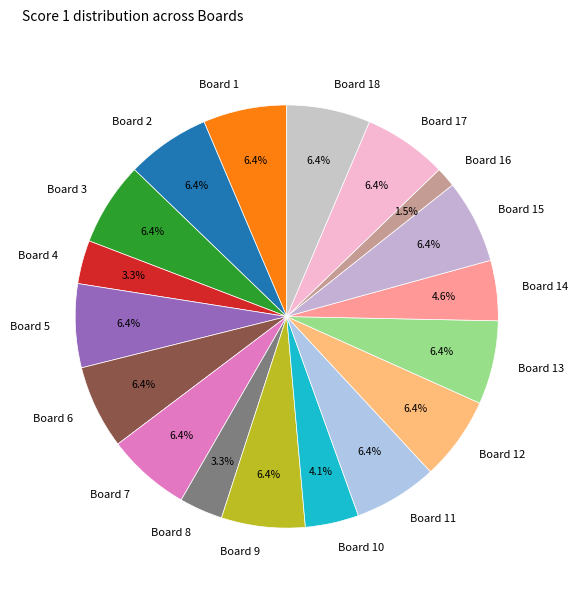

What is the smallest slice in the pie chart?

Board 16